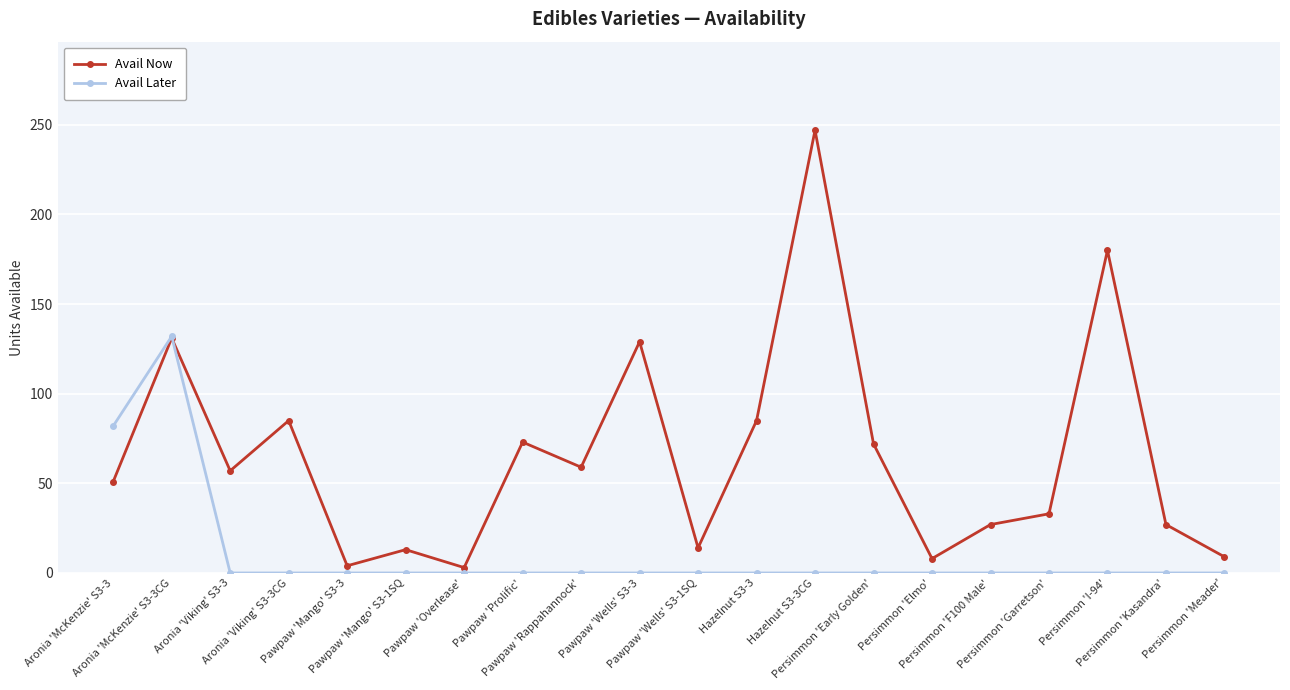

Is this an area chart (filled region under the line)?

No